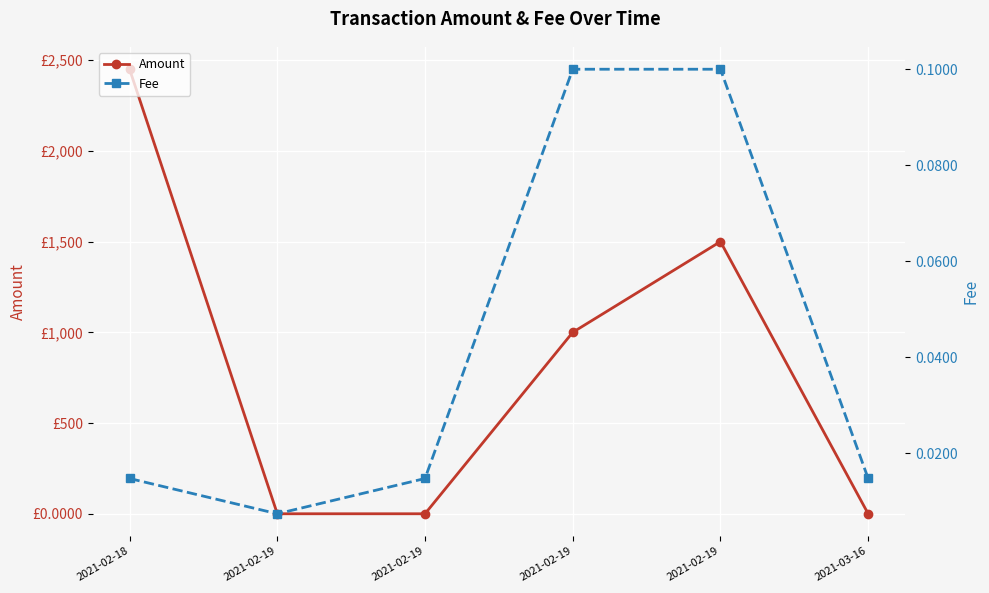

Which series has the largest range (max minus min)?

Amount